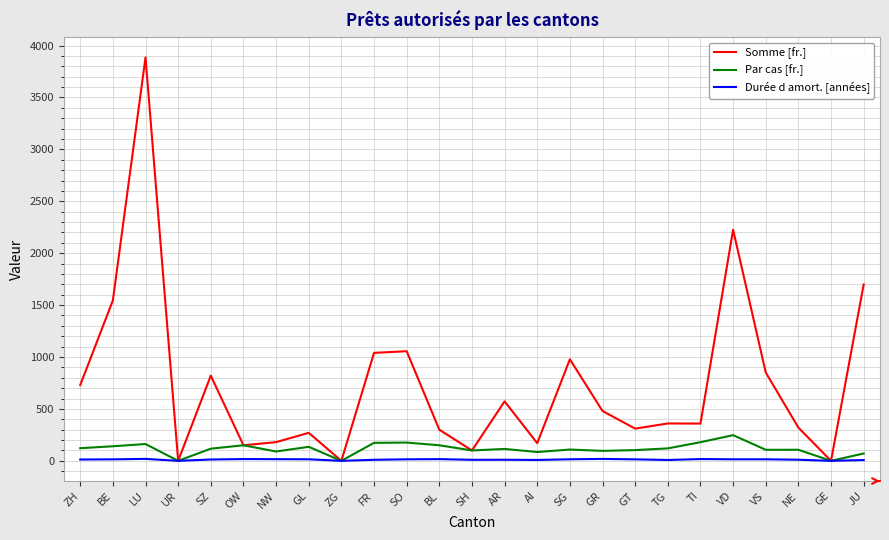

What position from the right is ZG?

17